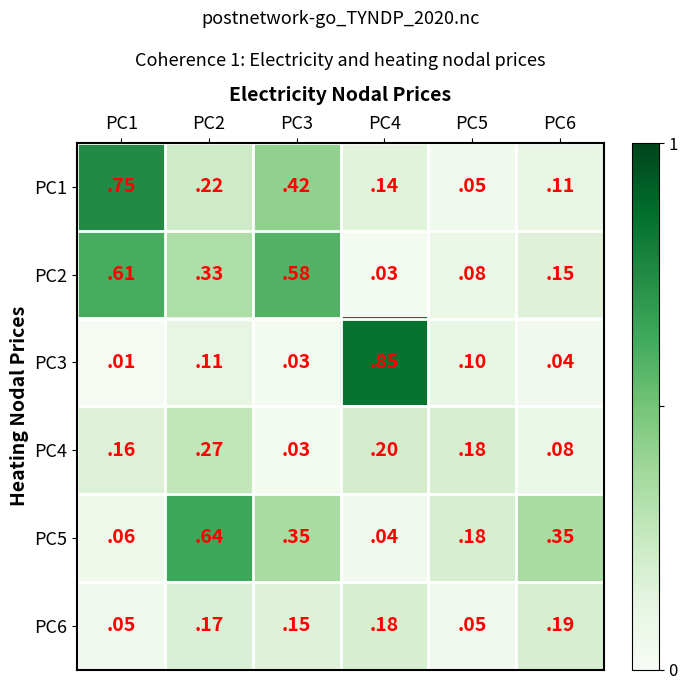

Is it true that PC5 equals 0.1 at PC1?

True